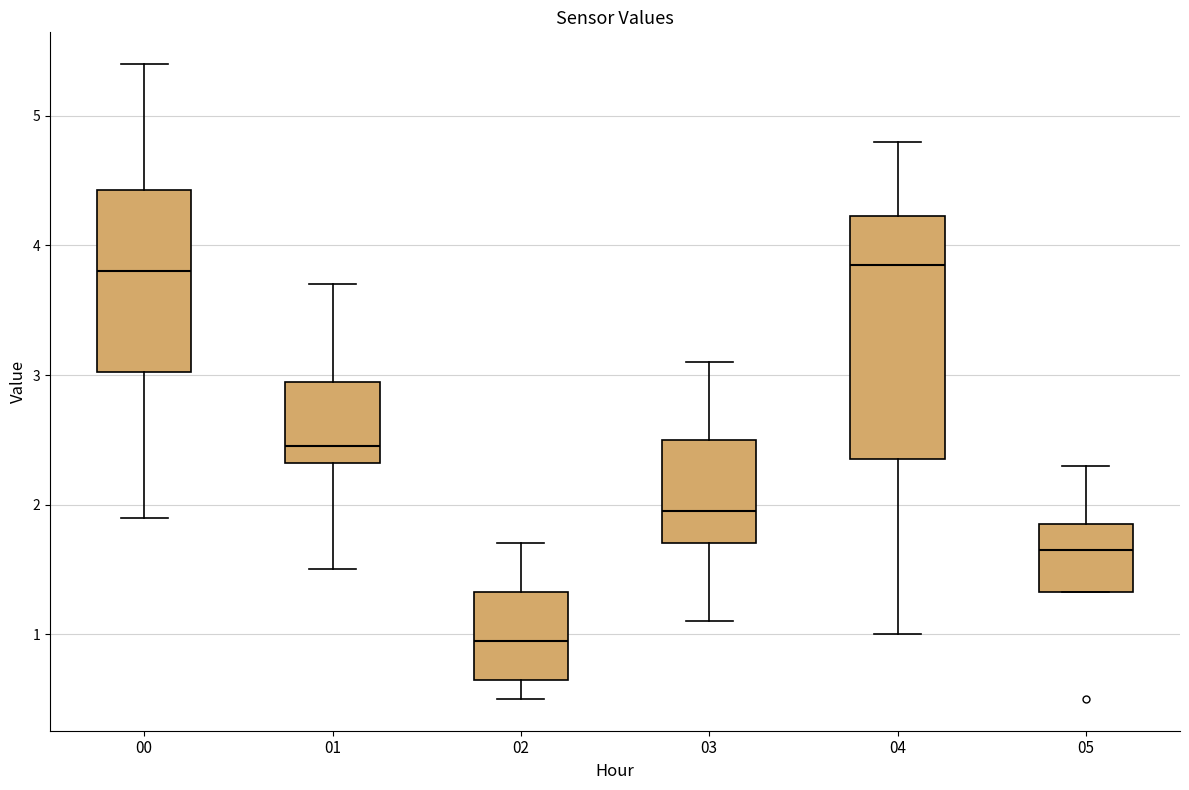

Which box is the tallest, from its lower edge to its upper edge?

04